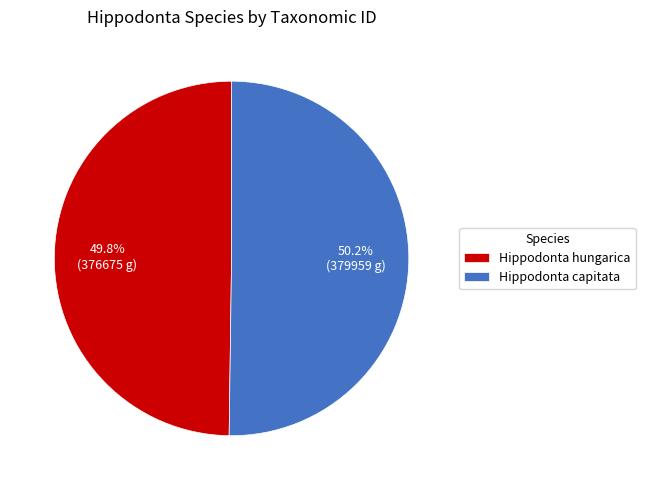

Count the number of slices in the pie.

2